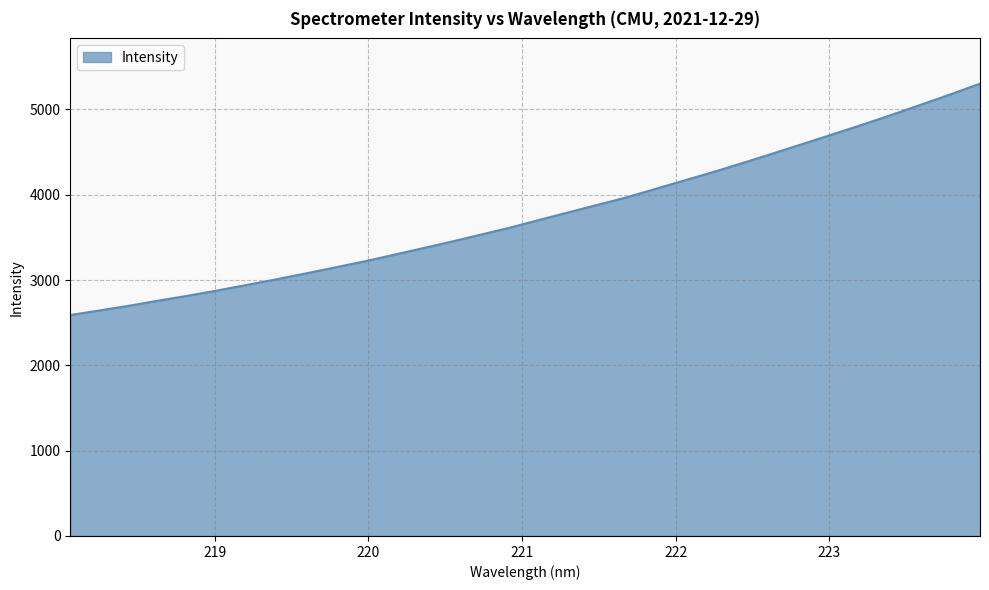

What is the greatest value displayed?

5303.1